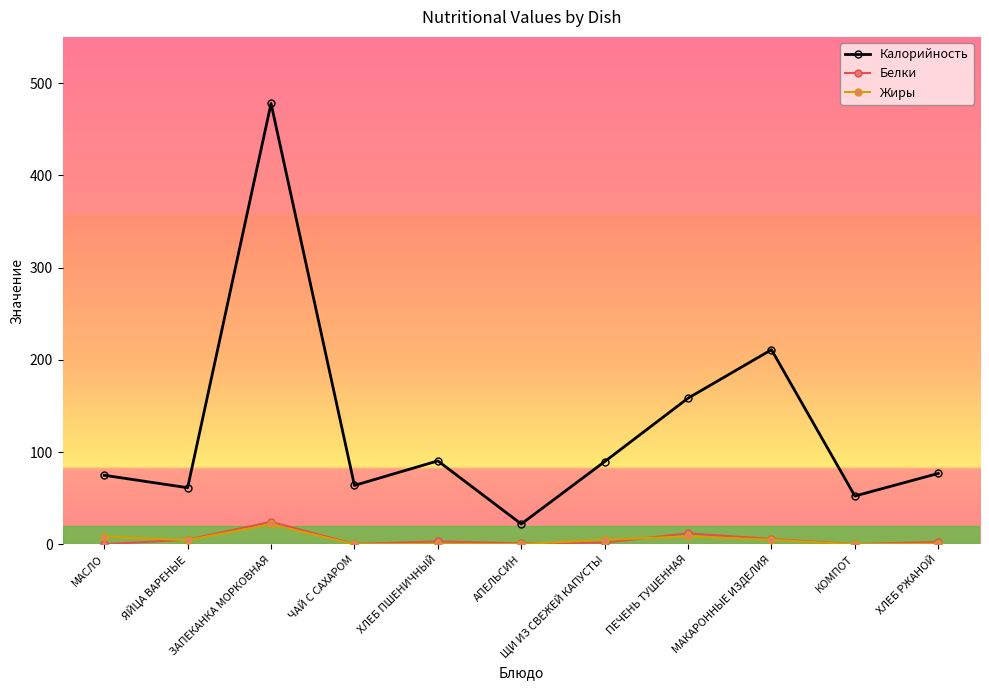

What is the average value of the Жиры series?

4.9